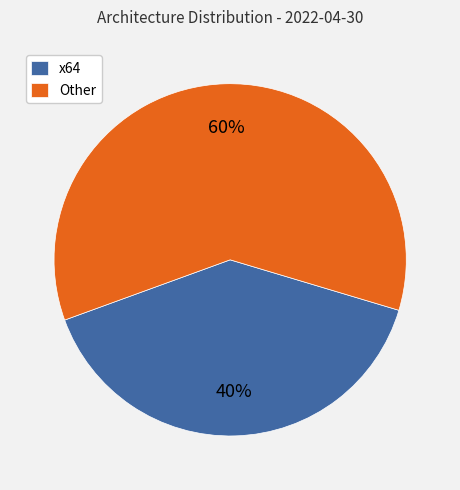

Combined, do x64 and Other account for over 50%?

Yes